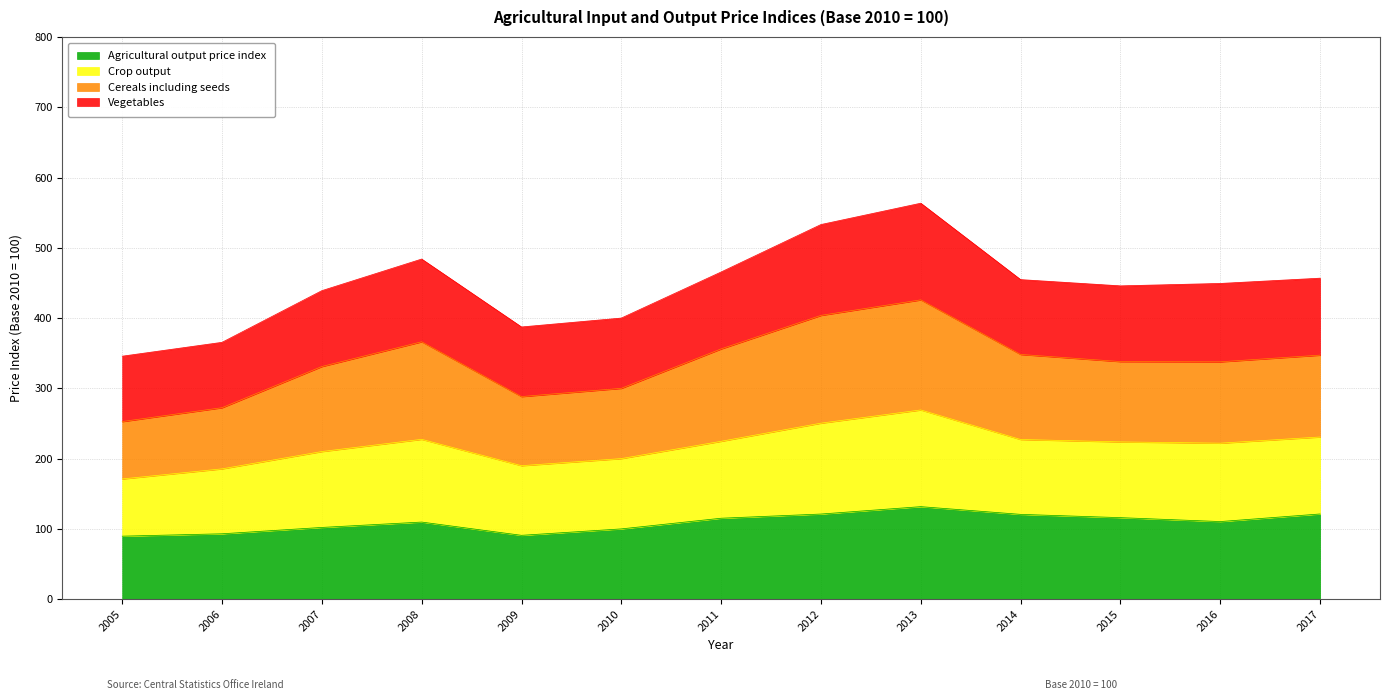

What are all the series names shown in the legend?

Agricultural output price index, Crop output, Cereals including seeds, Vegetables